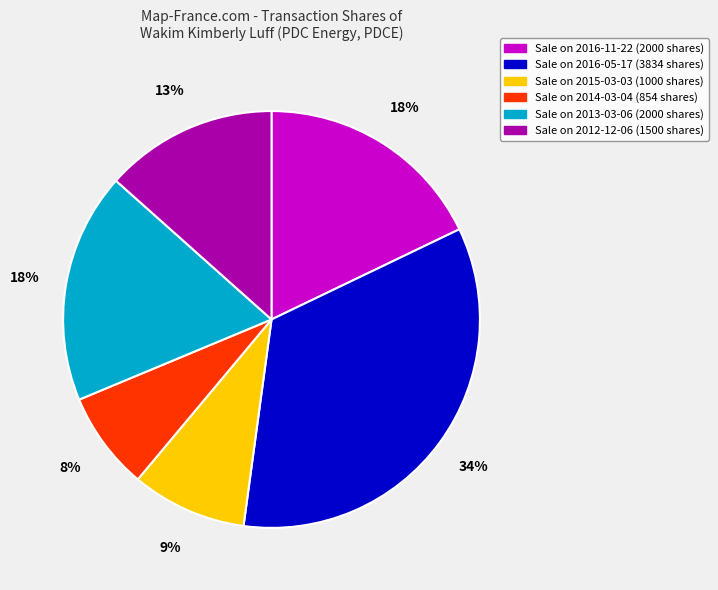

Does any single category account for the majority?

No